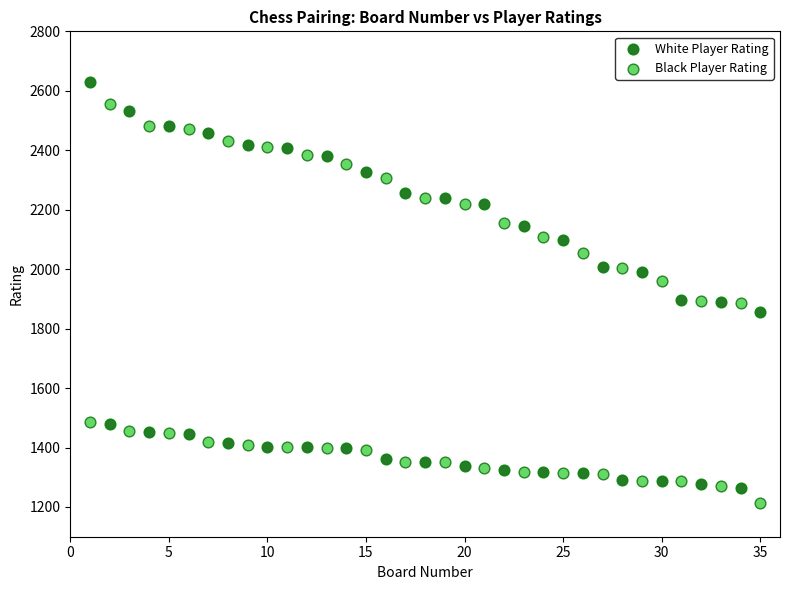

Which series contains the highest Y value?

White Player Rating